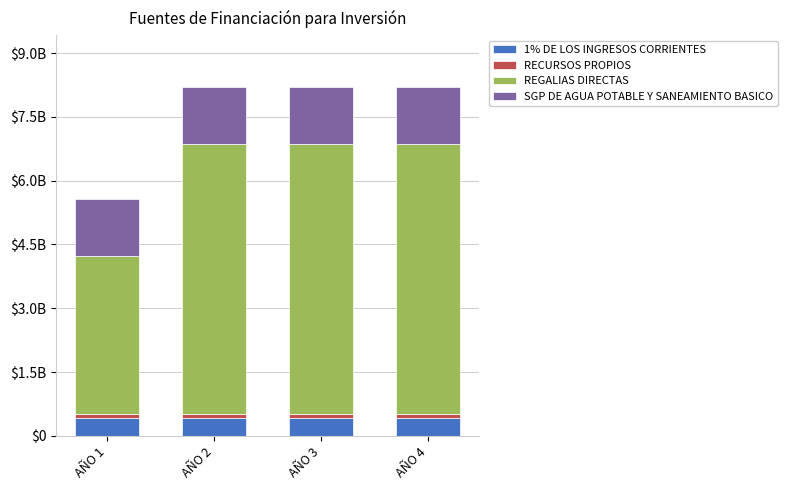

What is the sum of the 1% DE LOS INGRESOS CORRIENTES values at AÑO 3 and AÑO 1?

837974920